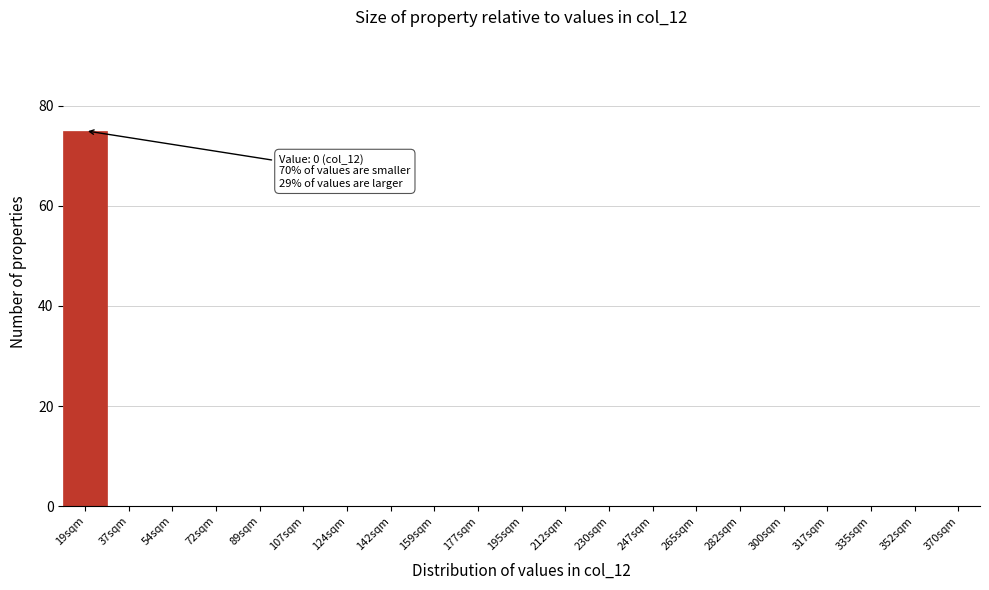

Reading left to right, list all the values displayed in this chart.

19sqm=75	37sqm=0	54sqm=0	72sqm=0	89sqm=0	107sqm=0	124sqm=0	142sqm=0	159sqm=0	177sqm=0	195sqm=0	212sqm=0	230sqm=0	247sqm=0	265sqm=0	282sqm=0	300sqm=0	317sqm=0	335sqm=0	352sqm=0	370sqm=0